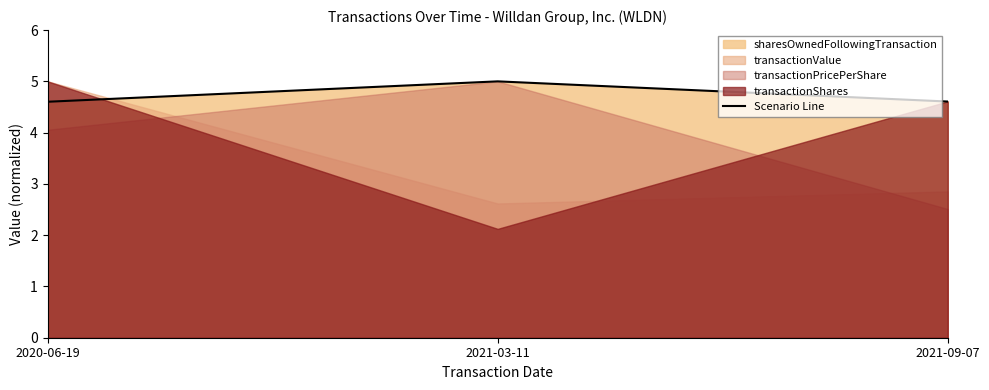

How many values are between 4 and 5?

3